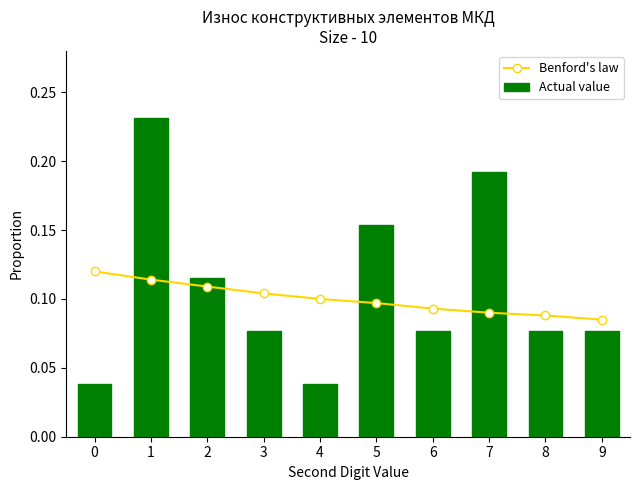

What value does the Actual value series have at 2?

0.1